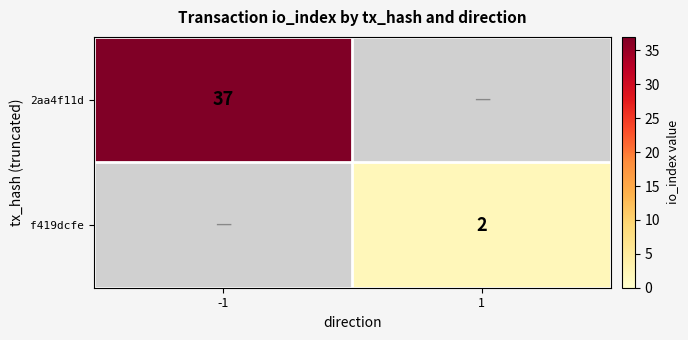

True or false: f419dcfe has a value of 2 at 1.

True